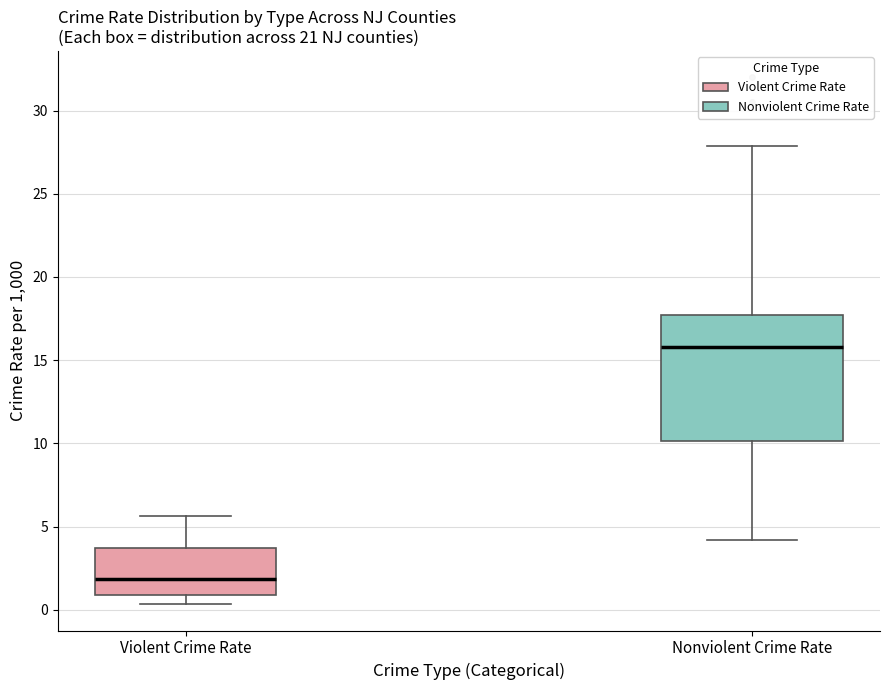

Reading left to right, read every box against the y-axis: the position of its median line, the range the box covers, and the ends of its whiskers. The values are not printed on the chart, so give them approximately, as read against the axis.

Violent Crime Rate: median 2.0, box 1.0 to 3.5, whiskers 0.5 to 5.5
Nonviolent Crime Rate: median 16.0, box 10.0 to 17.5, whiskers 4.0 to 28.0